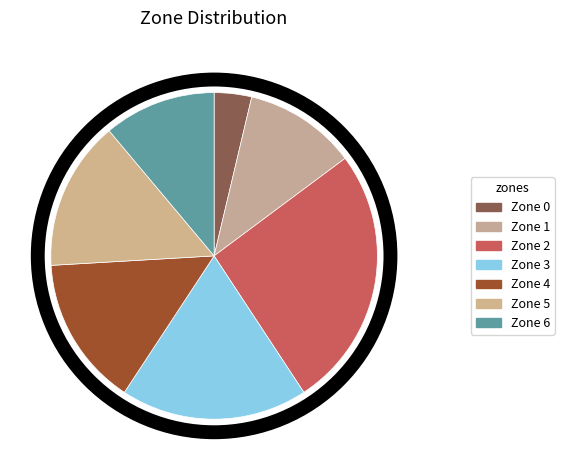

Which has a higher value, Zone 6 or Zone 2?

Zone 2